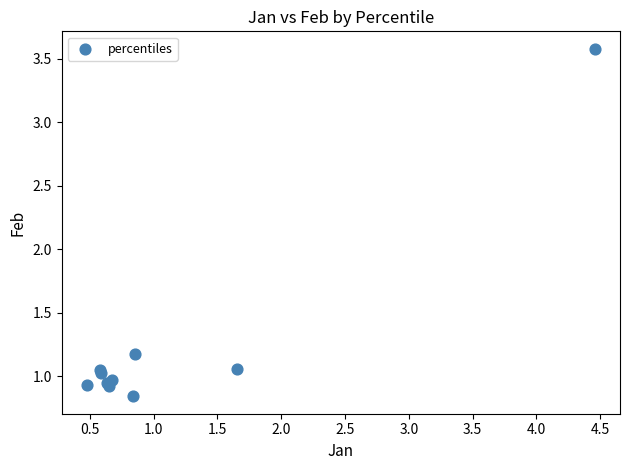

What Y value in the scatter plot is closest to 2?

1.2